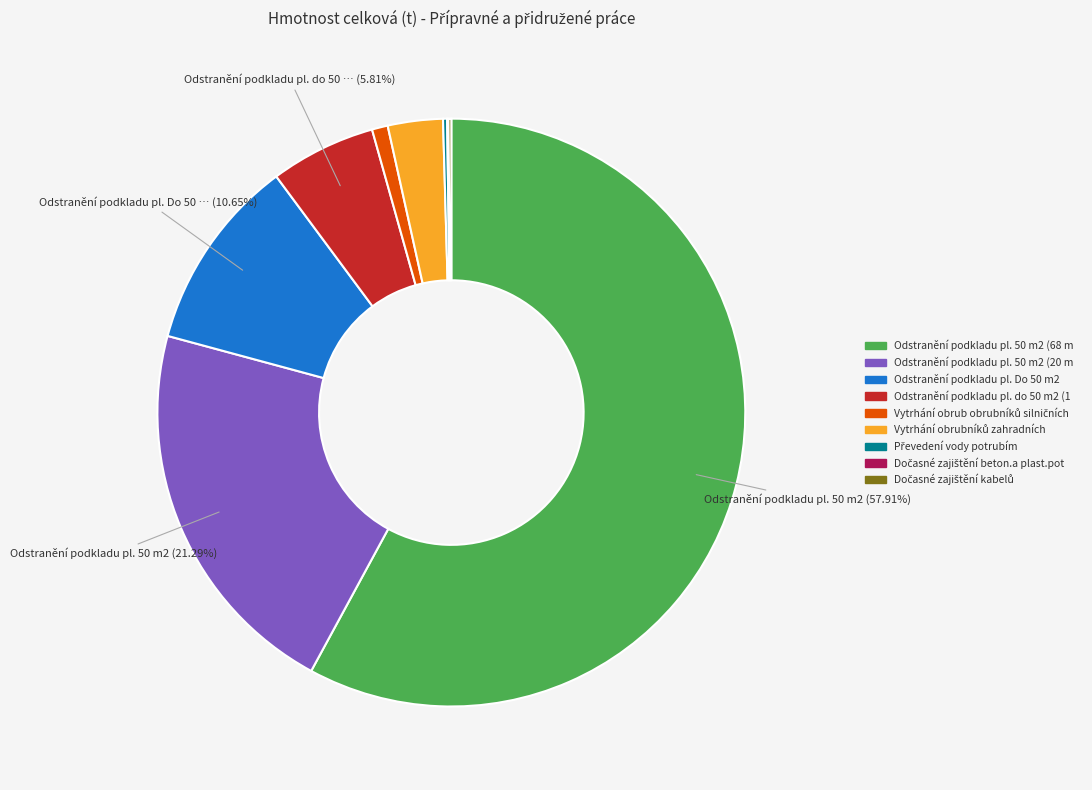

Is there a majority slice in this chart?

Yes